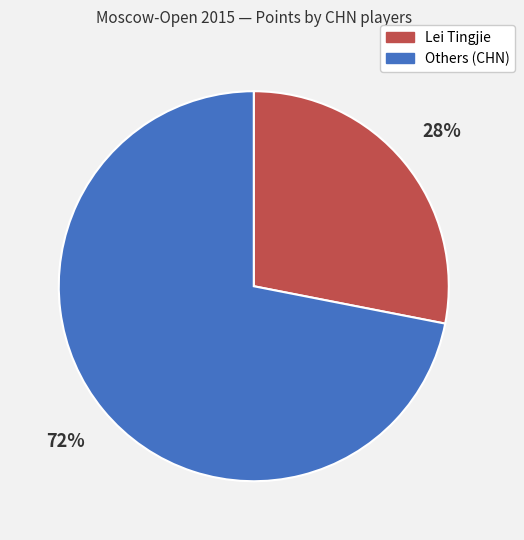

Do Others (CHN) and Lei Tingjie together represent more than half of the pie?

Yes